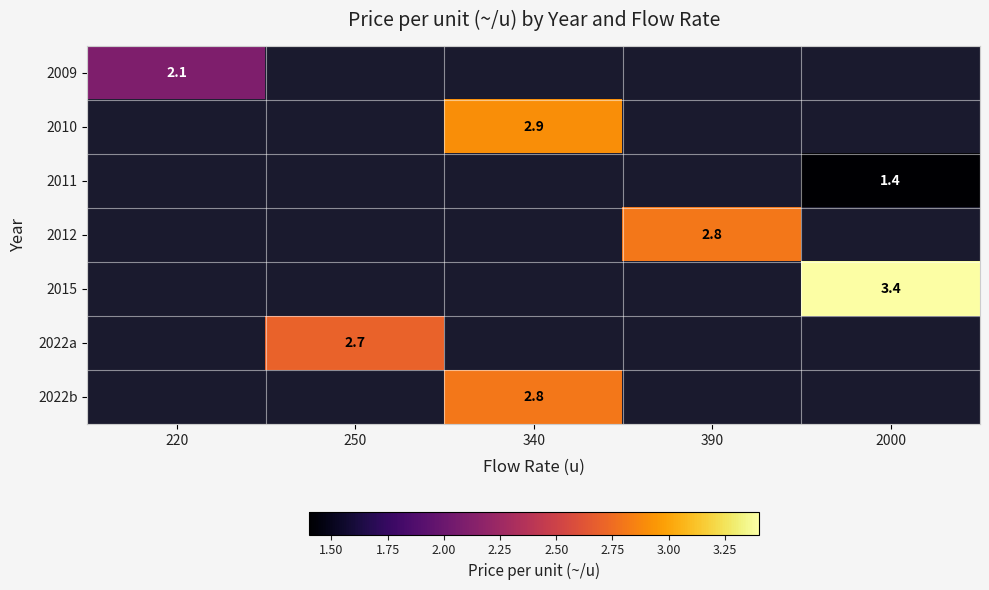

True or false: 2015 has a value of 3.4 at 2000.

True